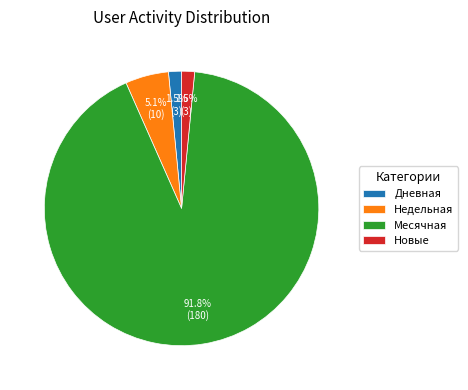

Is there any slice that represents more than half of the pie?

Yes